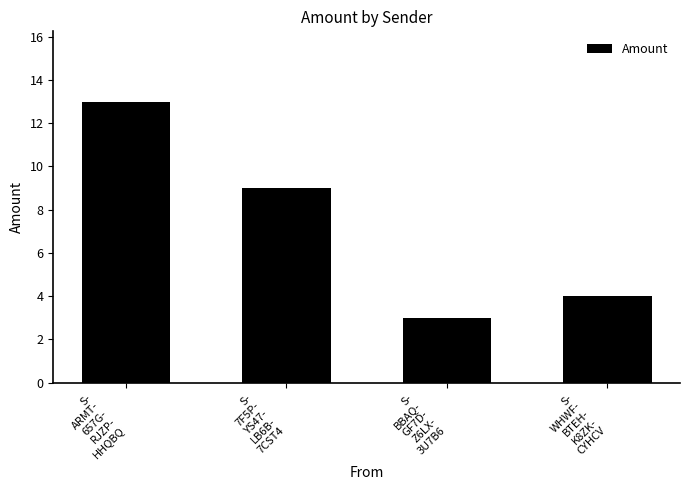

Reading left to right, what are all the values shown in this chart?

S-
ARMT-
657G-
RJZP-
HHQBQ=13	S-
7F5P-
YS47-
LB6B-
7CST4=9	S-
BBAQ-
GF7D-
Z6LX-
3U7B6=3	S-
WHWF-
BTEH-
K8ZK-
CYHCV=4